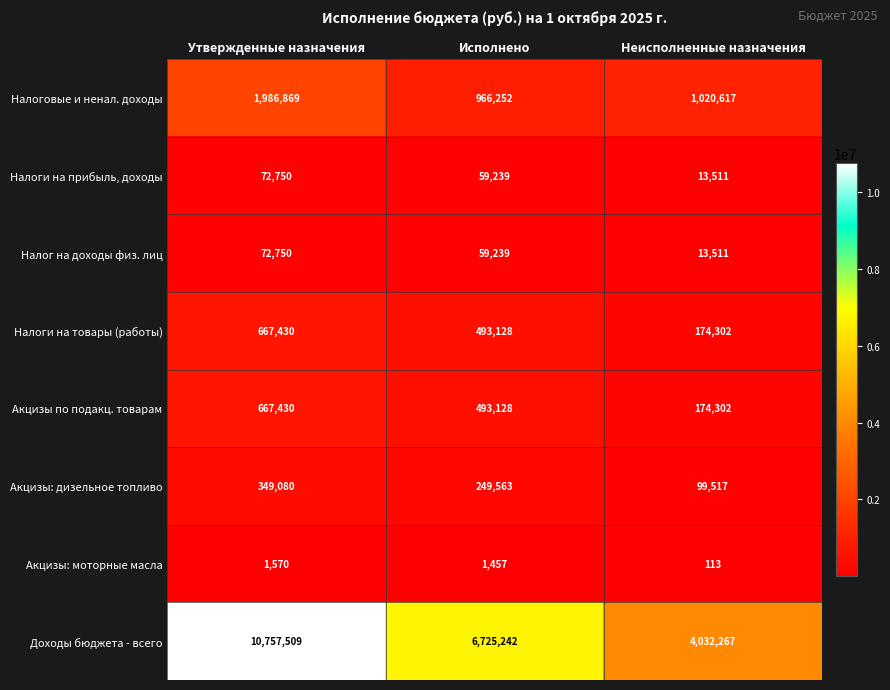

Where does the Акцизы по подакц. товарам series first go above 493128?

Утвержденные назначения